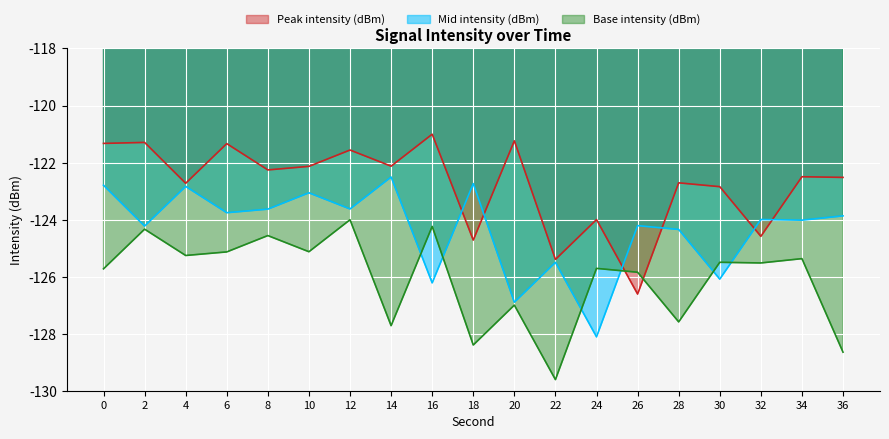

What is the maximum value for Mid intensity (dBm)?

-122.5